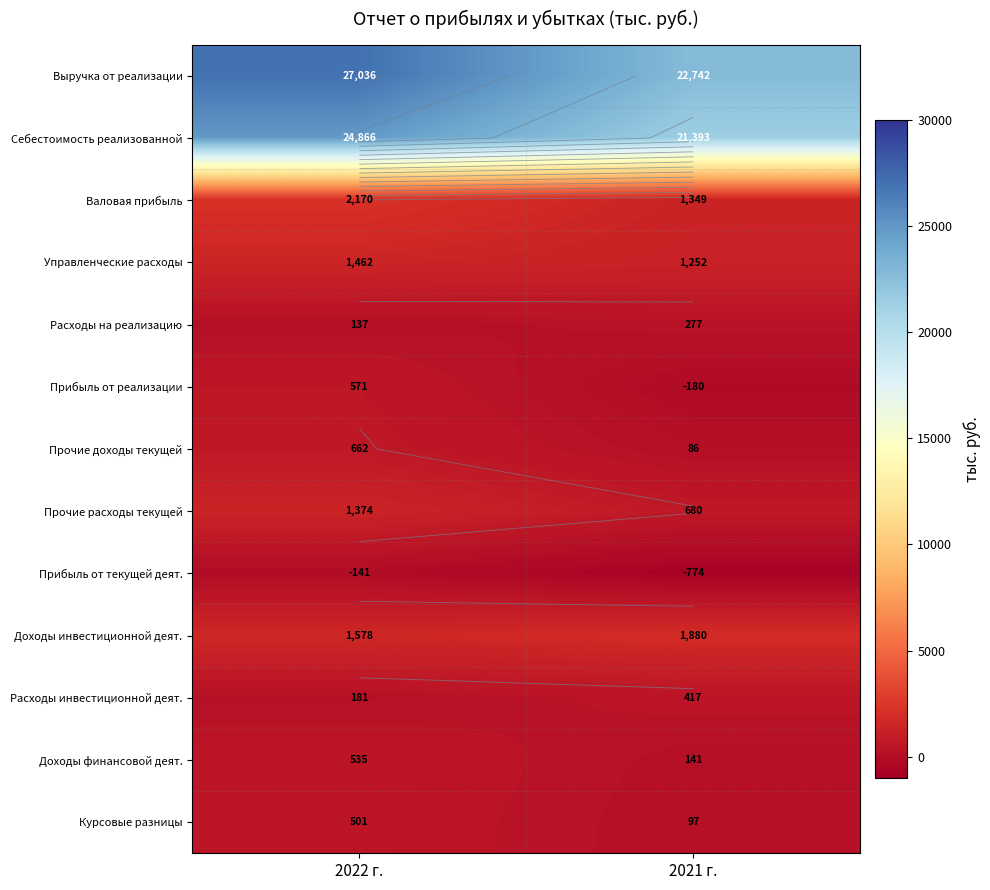

Rank the categories by Расходы инвестиционной деят. value from highest to lowest.

2021 г., 2022 г.